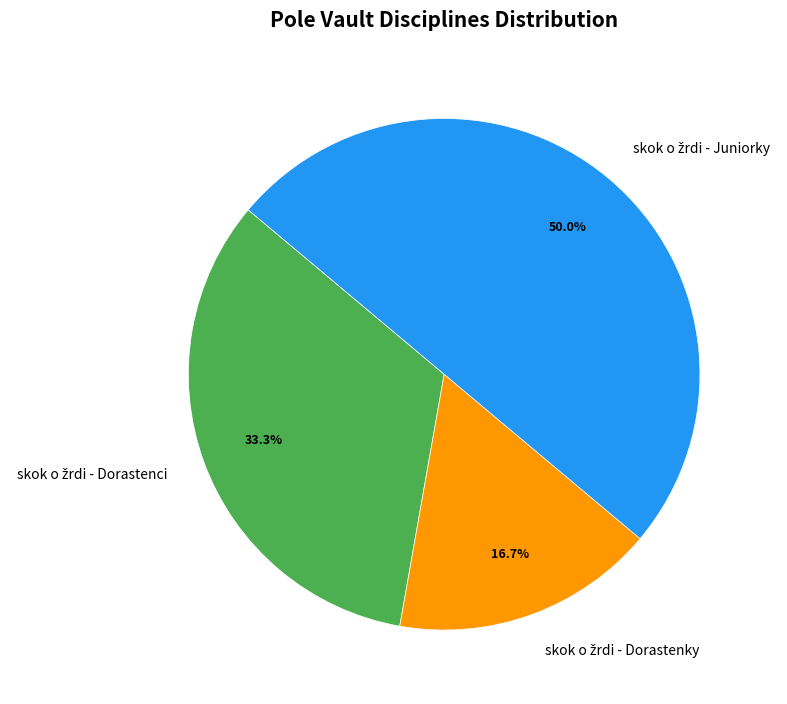

To the nearest percent, what is the average slice percentage?

33%